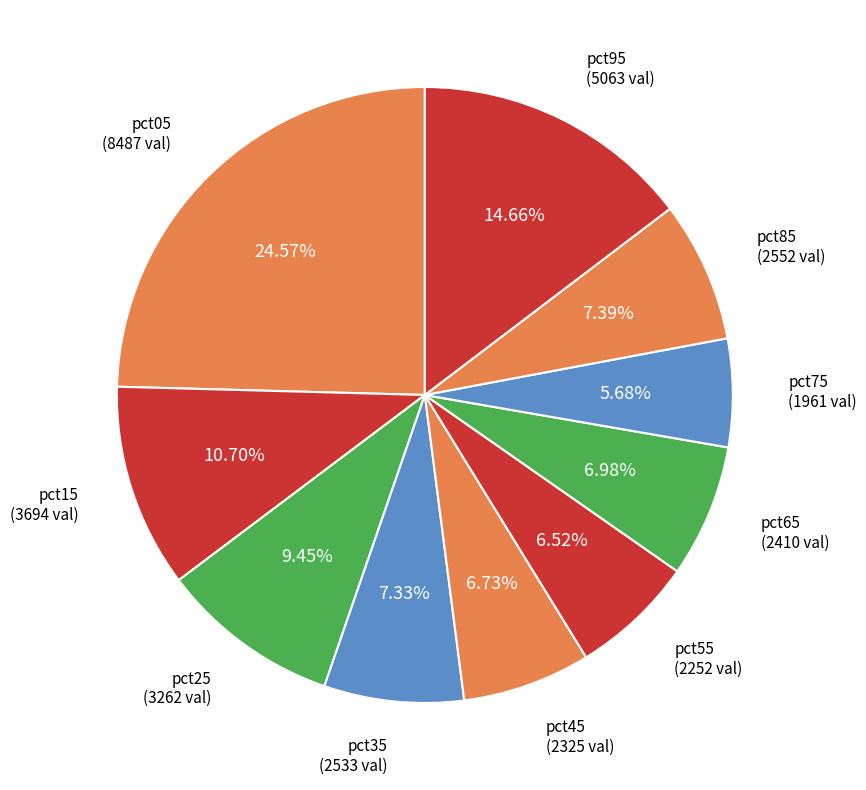

True or false: pct55 accounts for 19% of the total.

False